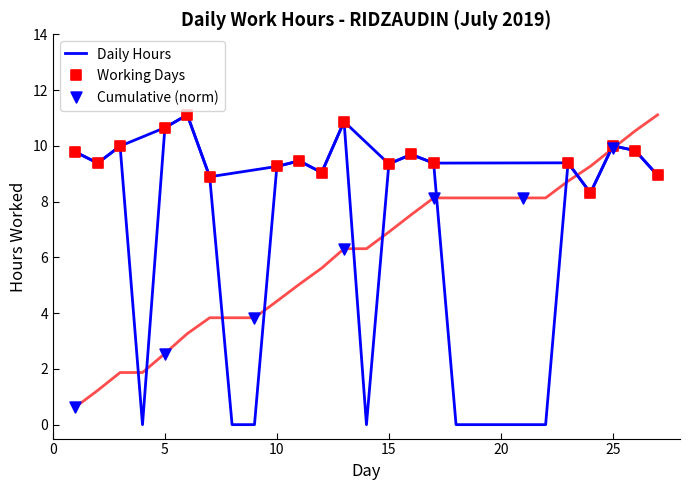

Which has a higher value, 27 or 23?

23